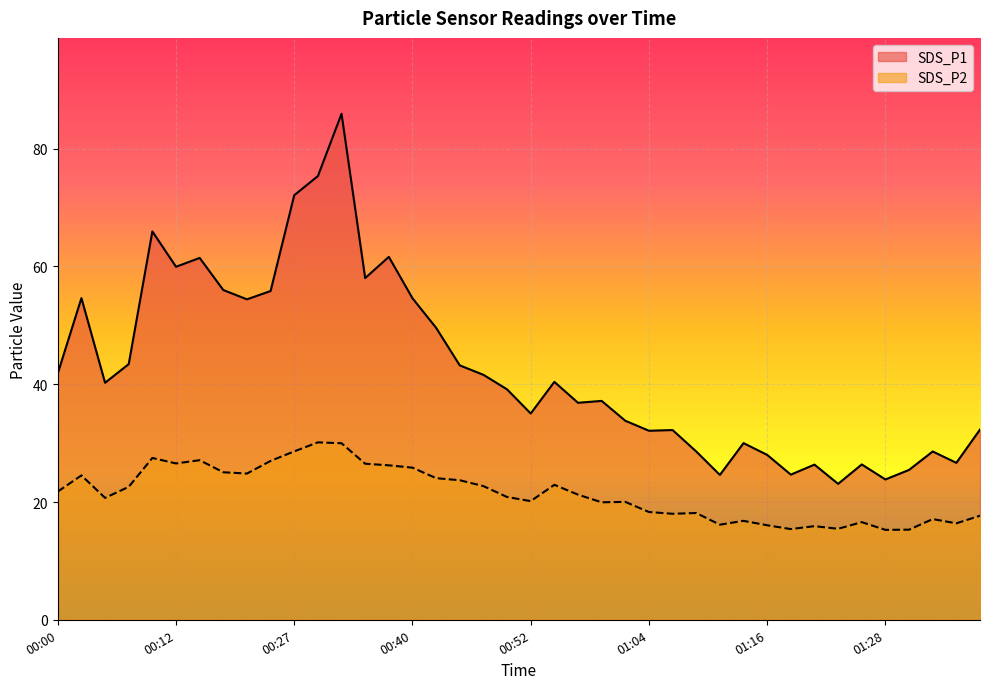

Is it true that SDS_P2 equals 30.0 at 00:32?

True